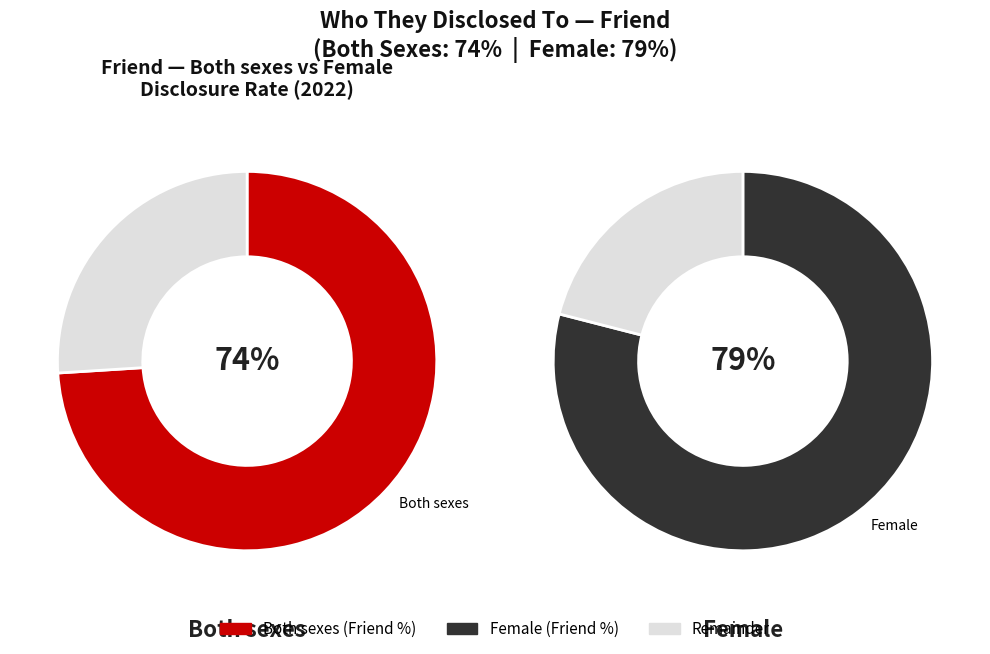

True or false: Female accounts for 39% of the total.

False